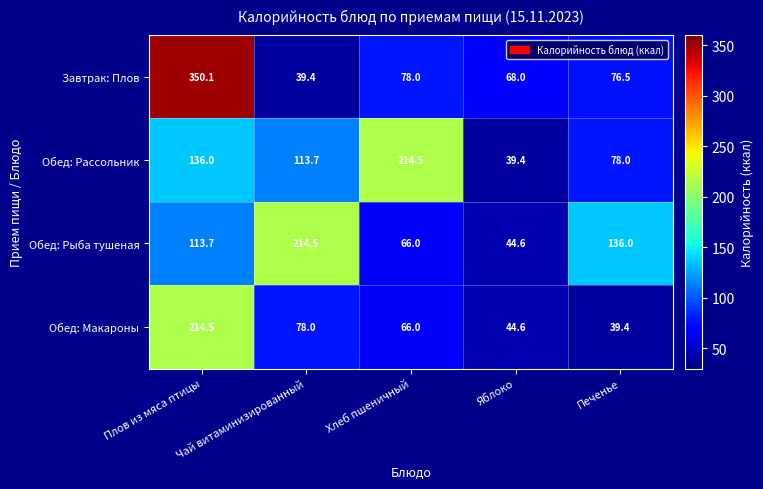

What is the maximum value shown in the chart?

350.1